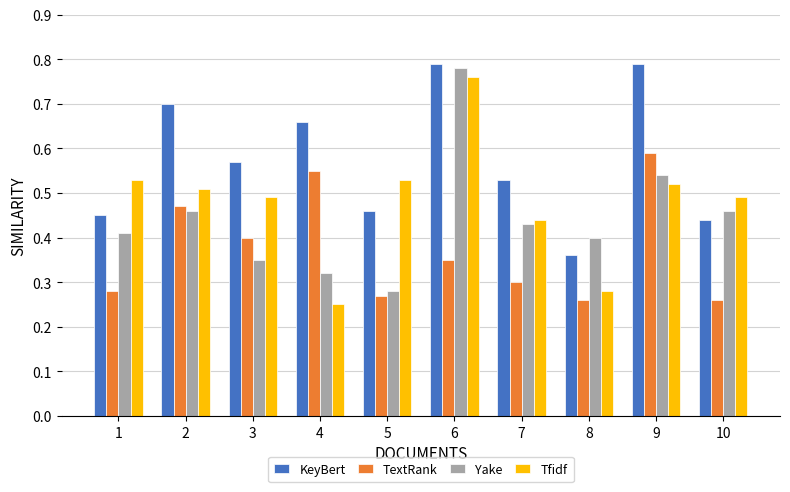

How many KeyBert values are between 0 and 1?

10